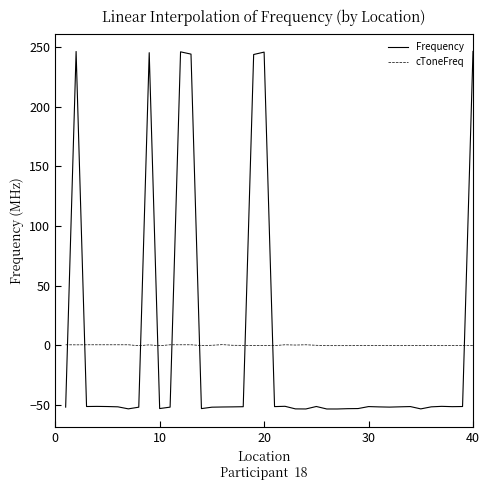

What is the greatest value displayed?

246.3